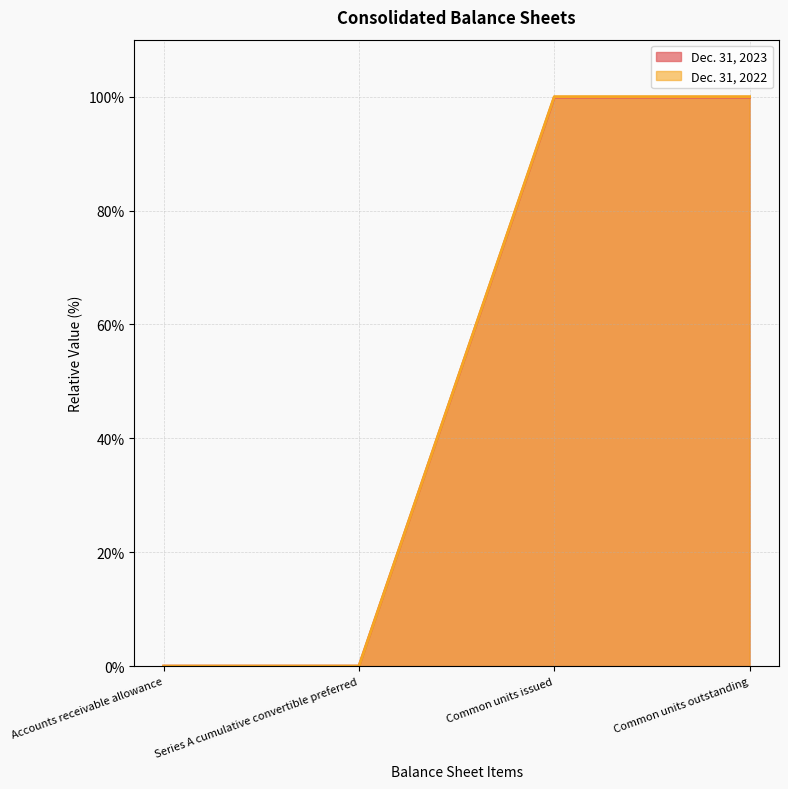

True or false: Dec. 31, 2023 has a value of 0.0 at Series A cumulative convertible preferred.

True